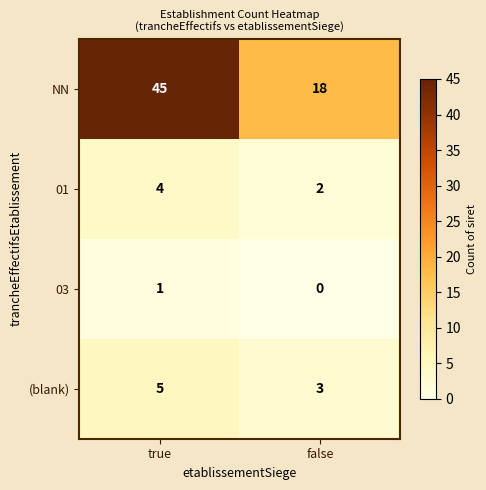

Reading left to right, what are all the values shown in this chart?

NN: 45	18
01: 4	2
03: 1	0
(blank): 5	3